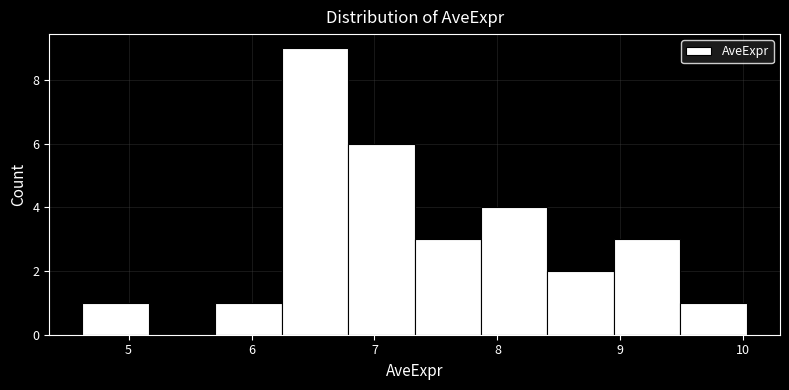

Reading left to right, transcribe this chart: for each bar, give the range it covers on the x-axis and its height. Neither the bar edges nor the heights are printed on the chart, so give them approximately, as read against the axes.

4.6 to 5.2: 1
5.2 to 5.7: 0
5.7 to 6.2: 1
6.2 to 6.8: 9
6.8 to 7.3: 6
7.3 to 7.9: 3
7.9 to 8.4: 4
8.4 to 8.9: 2
8.9 to 9.5: 3
9.5 to 10.0: 1